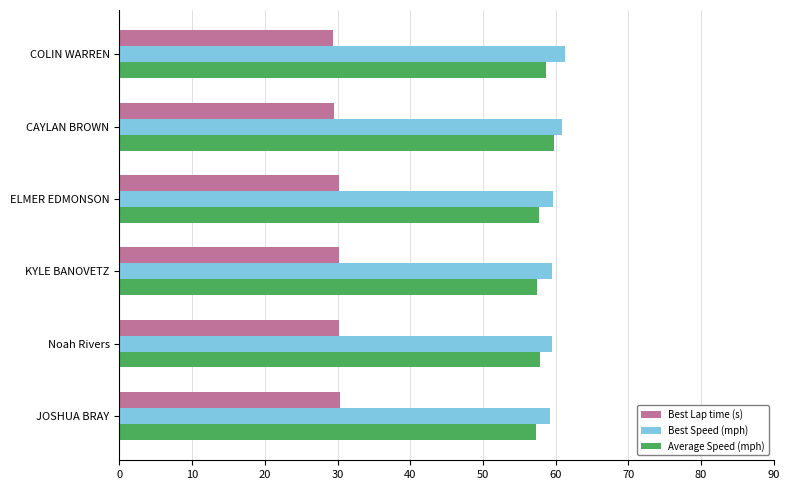

What is the difference between the highest and lowest values at COLIN WARREN?

32.0